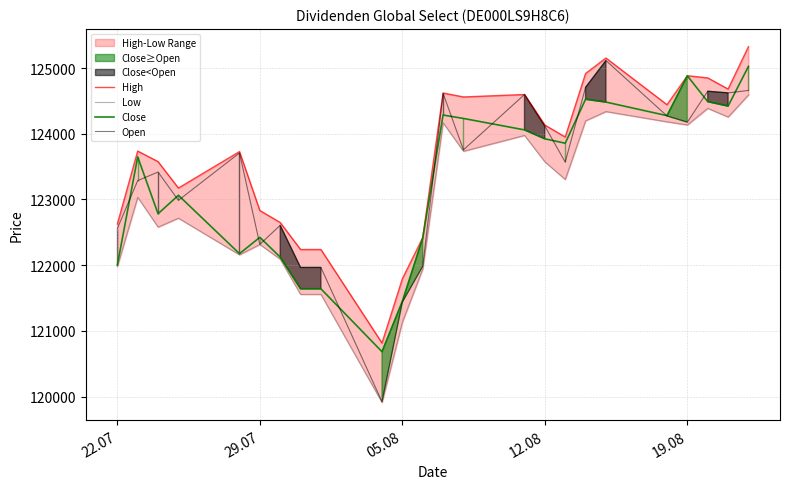

What is the minimum value for Close?

120684